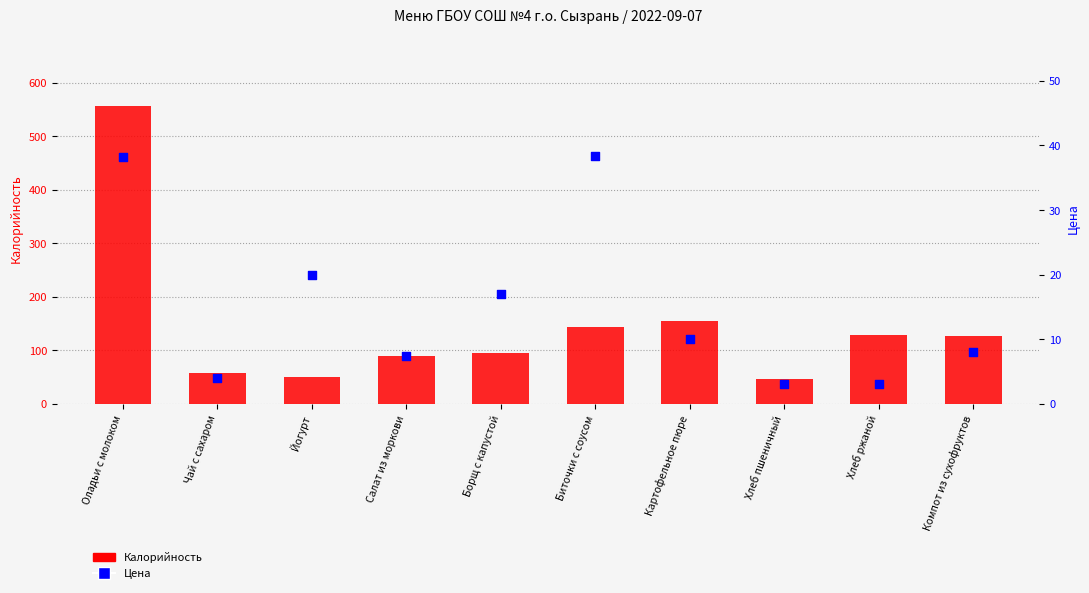

What is the total value across all series at Компот из сухофруктов?

134.1